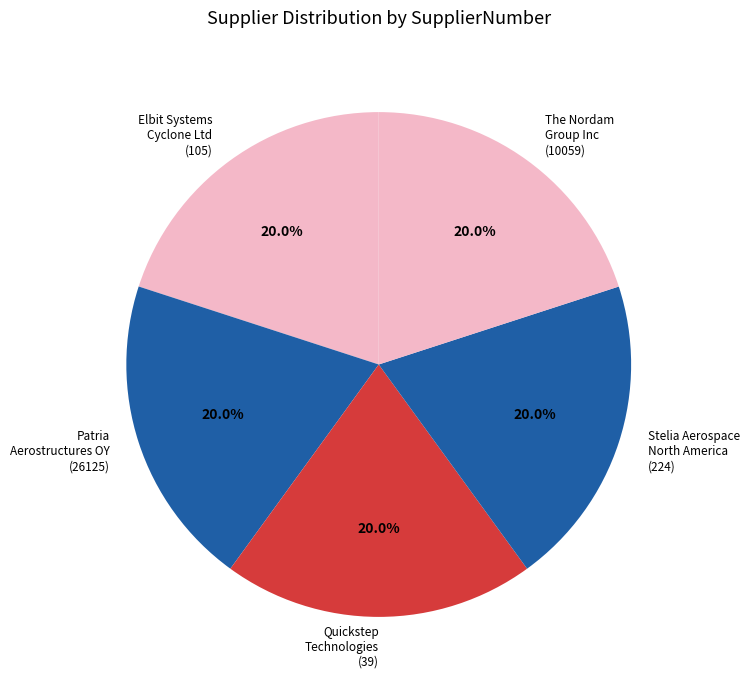

Is Stelia Aerospace North America (224) the majority of the pie?

No